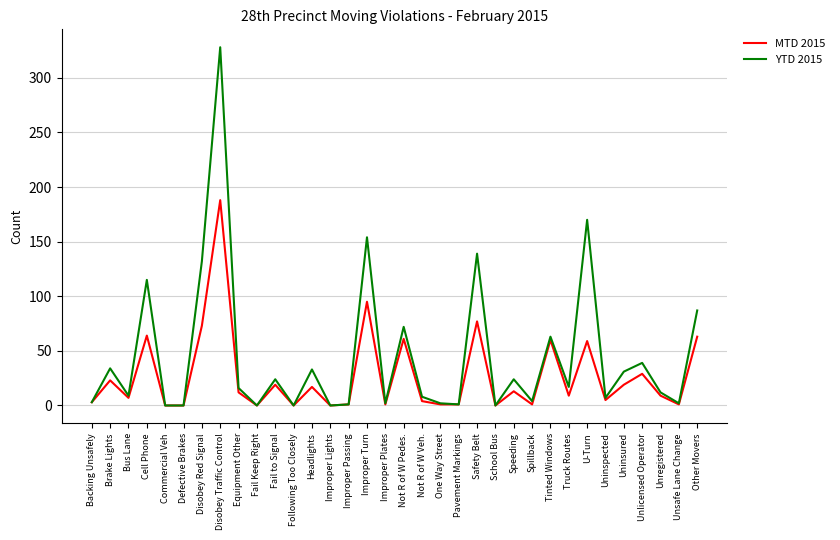

Is it true that MTD 2015 equals 9 at Unregistered?

True